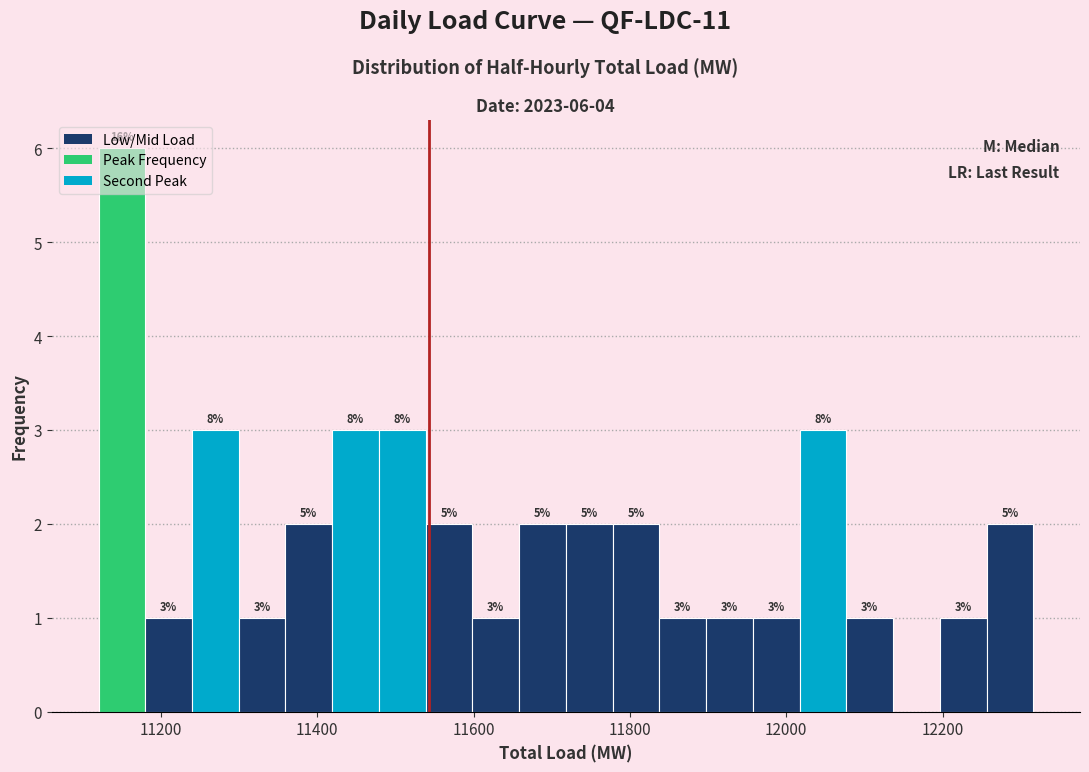

Read against the x-axis, roughly where is the centre of the tallest bar?

11140